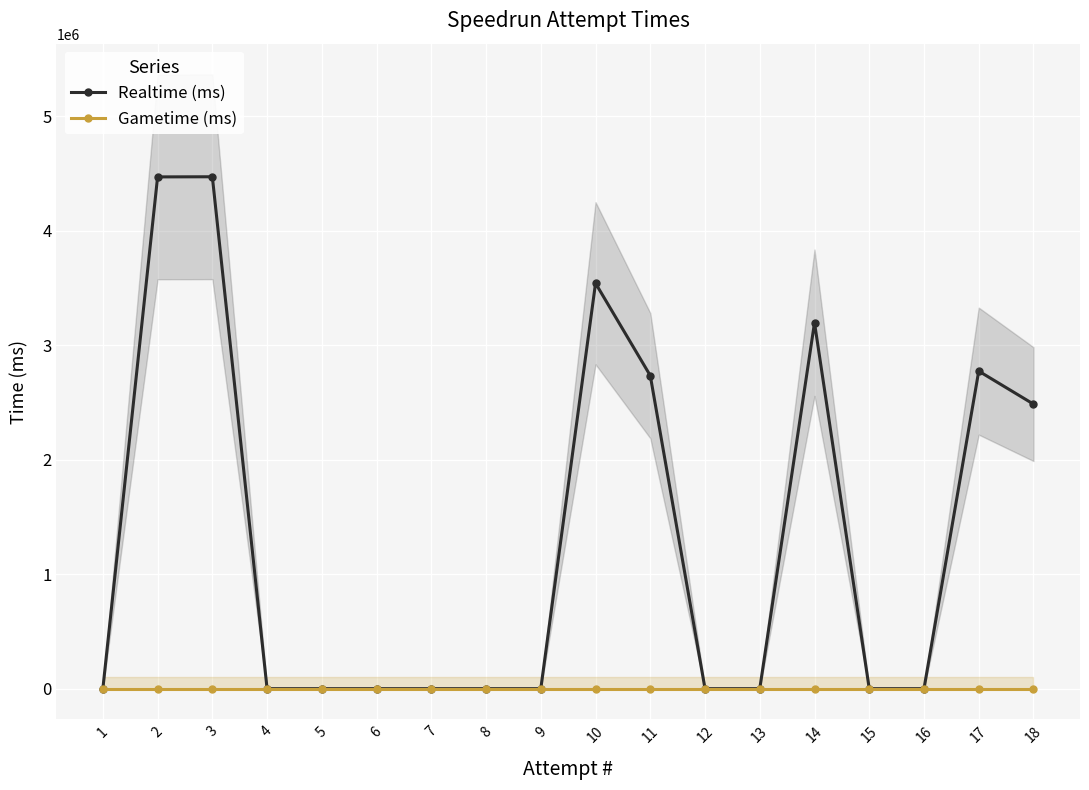

Reading left to right, transcribe all the data shown in this chart.

Realtime (ms): 18=2485733	17=2773899	16=0	15=0	14=3196816	13=0	12=0	11=2734666	10=3541345	9=0	8=0	7=0	6=0	5=0	4=0	3=4471541	2=4470348	1=0
Gametime (ms): 18=0	17=0	16=0	15=0	14=0	13=0	12=0	11=0	10=0	9=0	8=0	7=0	6=0	5=0	4=0	3=0	2=0	1=0